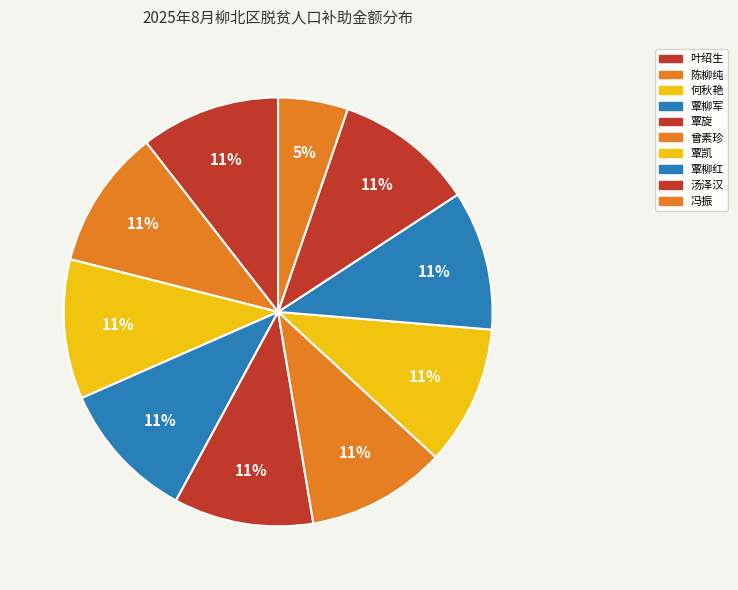

Count the number of slices in the pie.

10